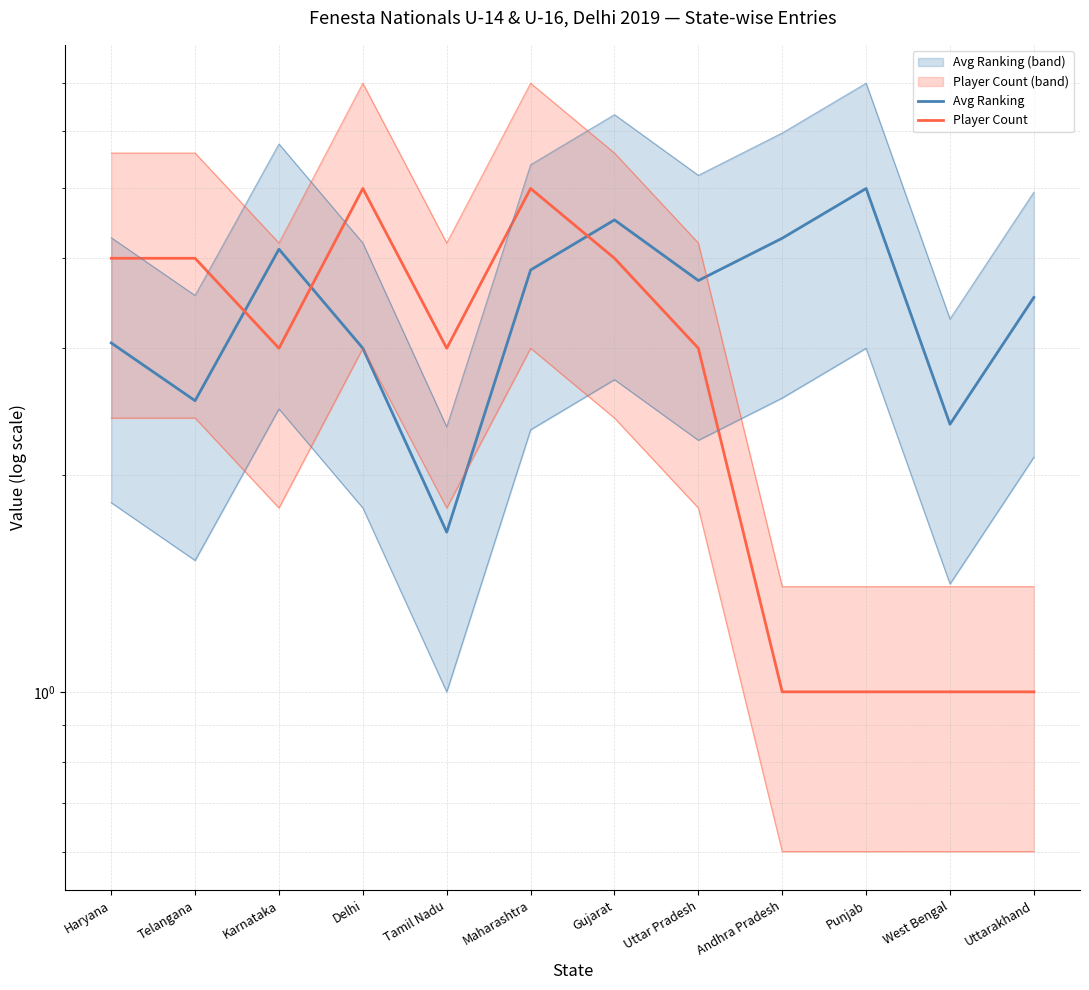

Rank the series by their maximum value, from highest to lowest.

Avg Ranking, Player Count